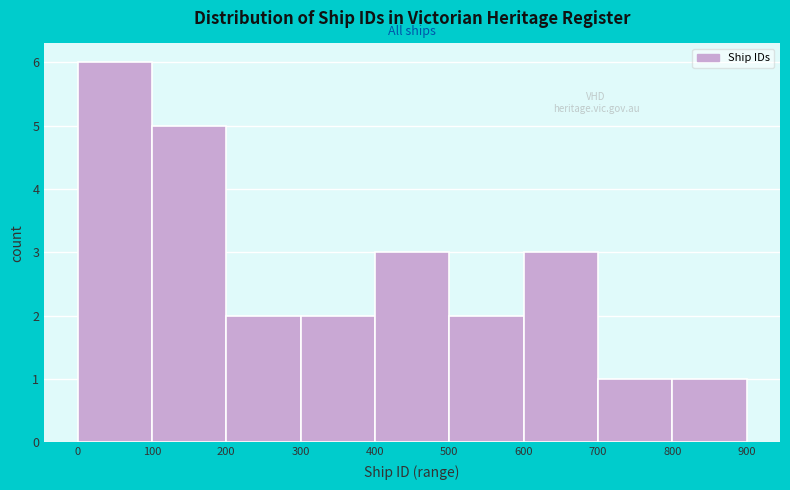

Over which range of the x-axis is the bar tallest?

0 to 100